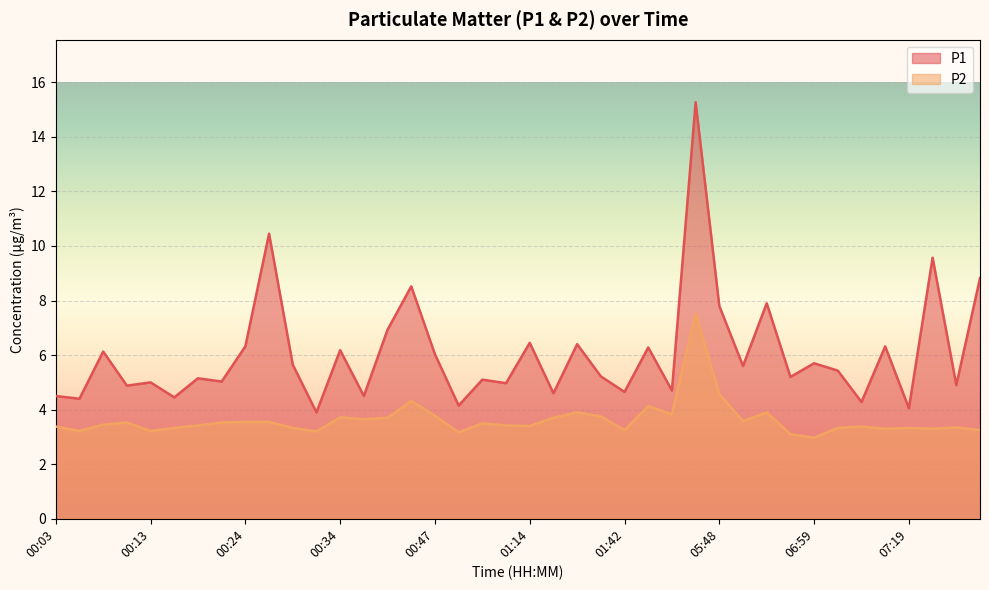

In P1, how many points are lower than both neighbors (excluding endpoints)?

16